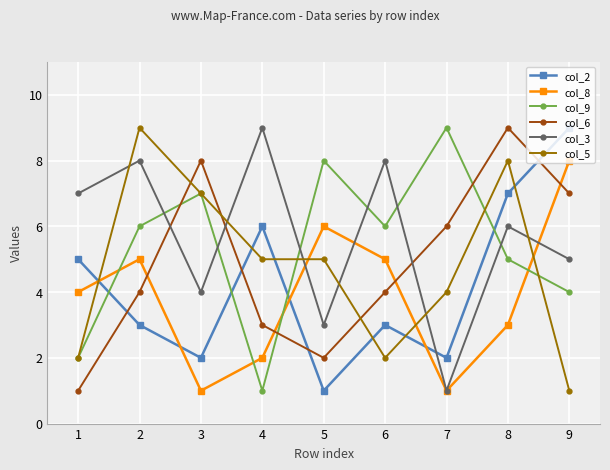

Between which two adjacent categories do col_9 and col_2 first intersect?

1 and 2